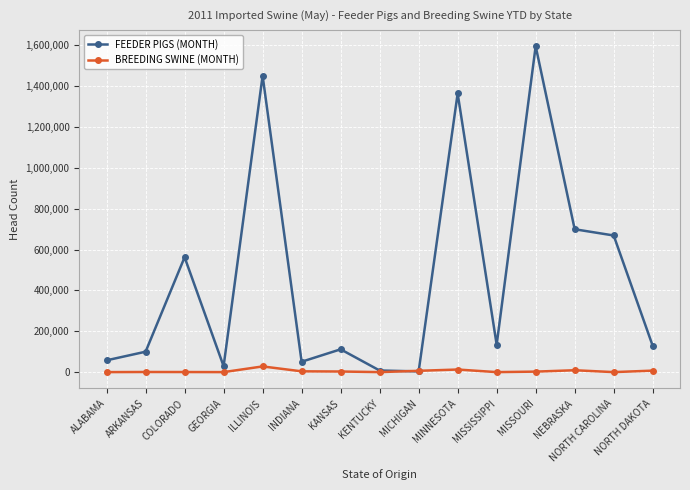

Read the FEEDER PIGS (MONTH) value at COLORADO, to the nearest 100.

562500